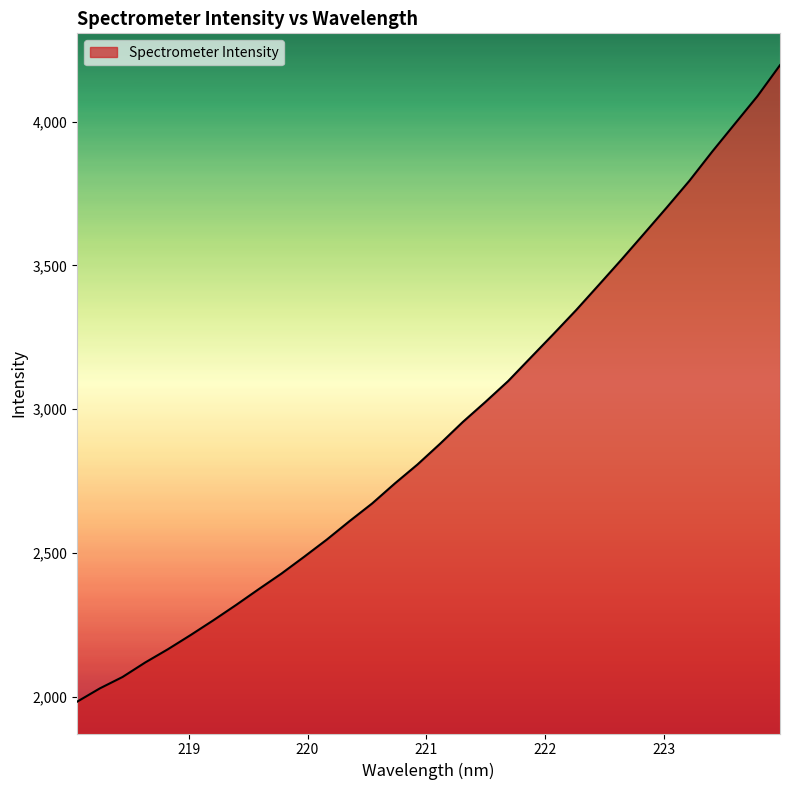

What is the greatest value displayed?

4195.9